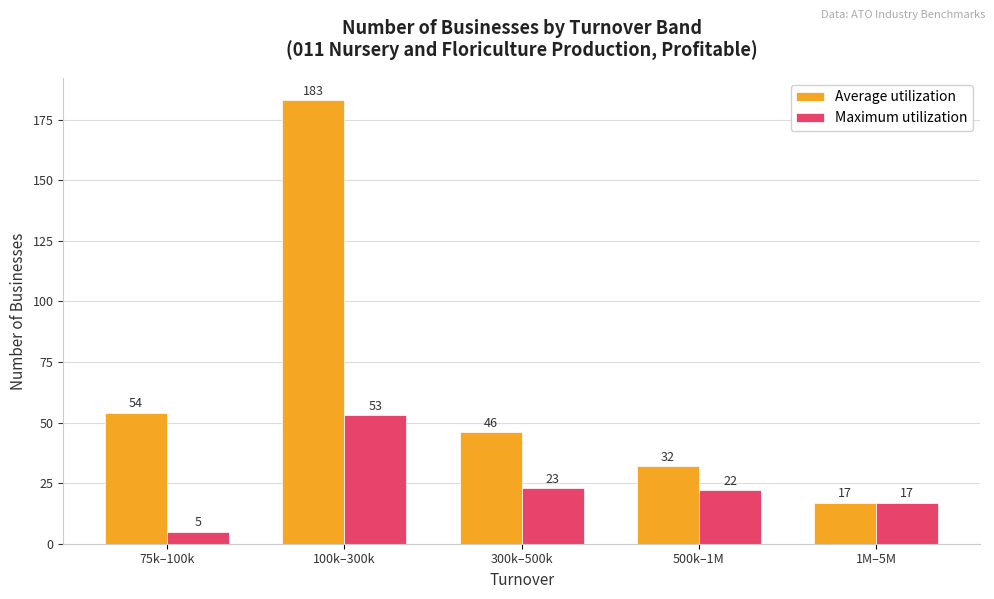

Is it true that Average utilization equals 32 at 500k–1M?

True